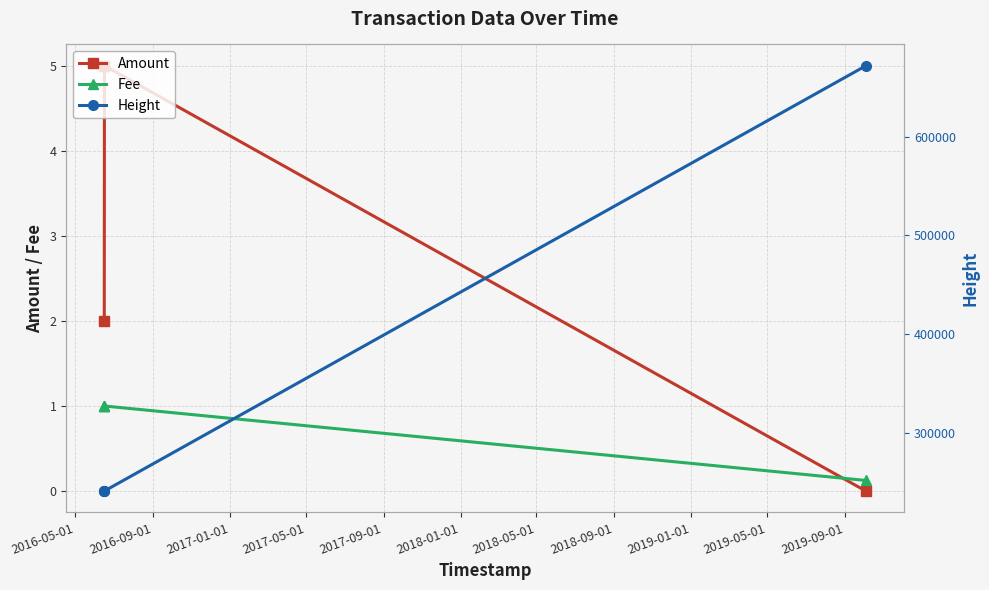

True or false: Fee has a value of 0.6 at 2017-01-01.

False